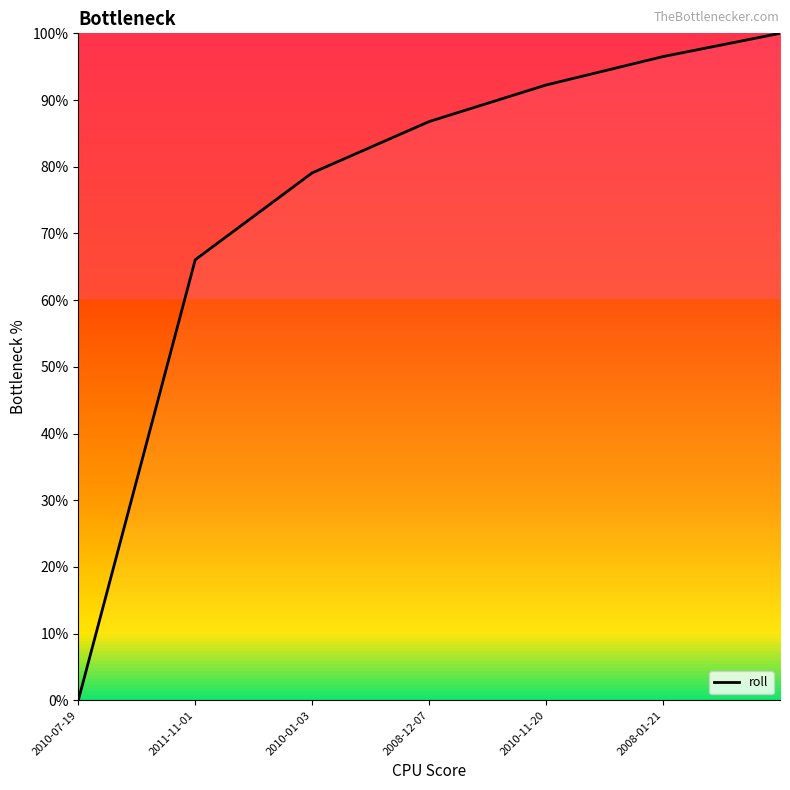

True or false: there are more than 0 points higher than both neighbors.

False